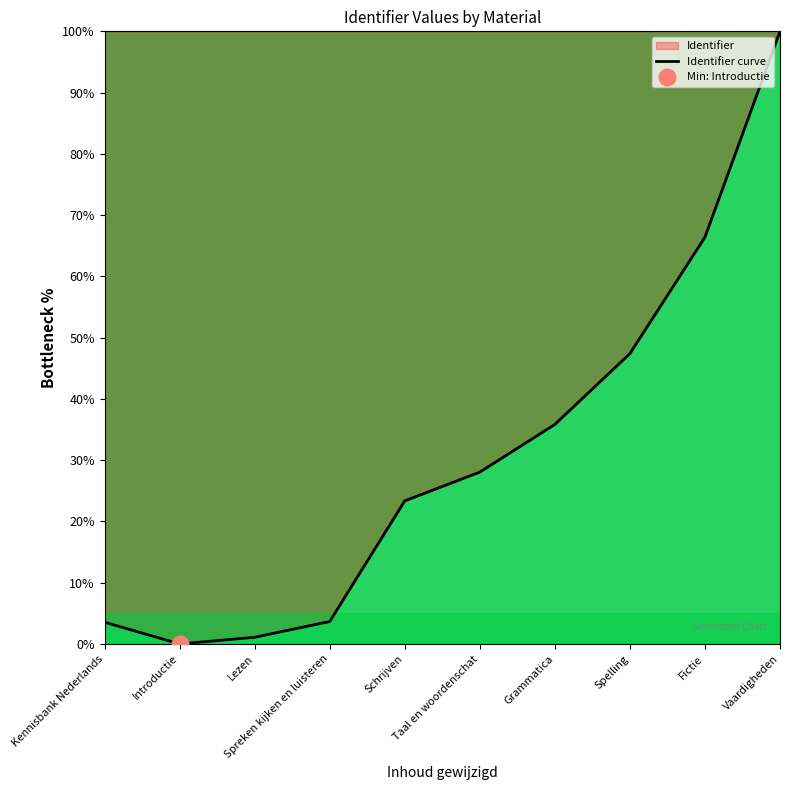

Between Spelling and Taal en woordenschat, which is larger?

Spelling